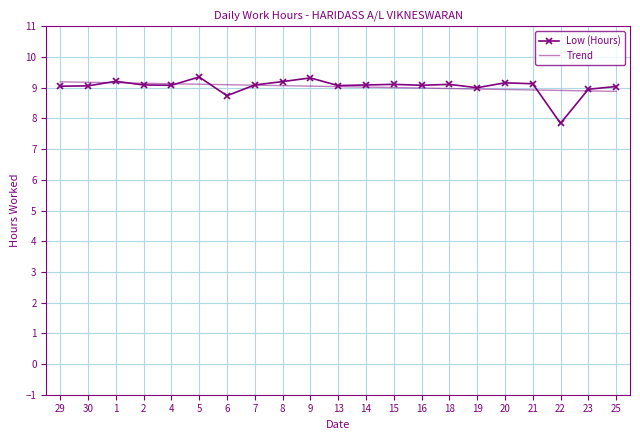

What are all the series names shown in the legend?

Low (Hours), Trend